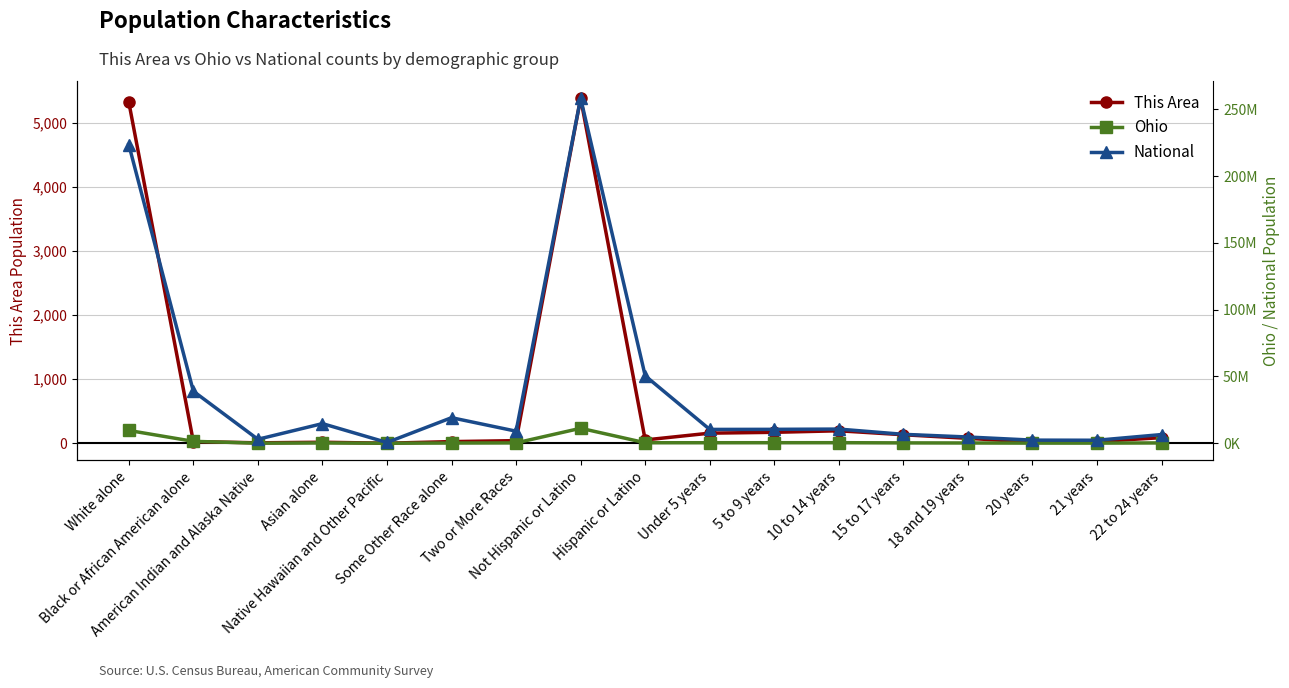

What is the total value across all series at 15 to 17 years?

6905979